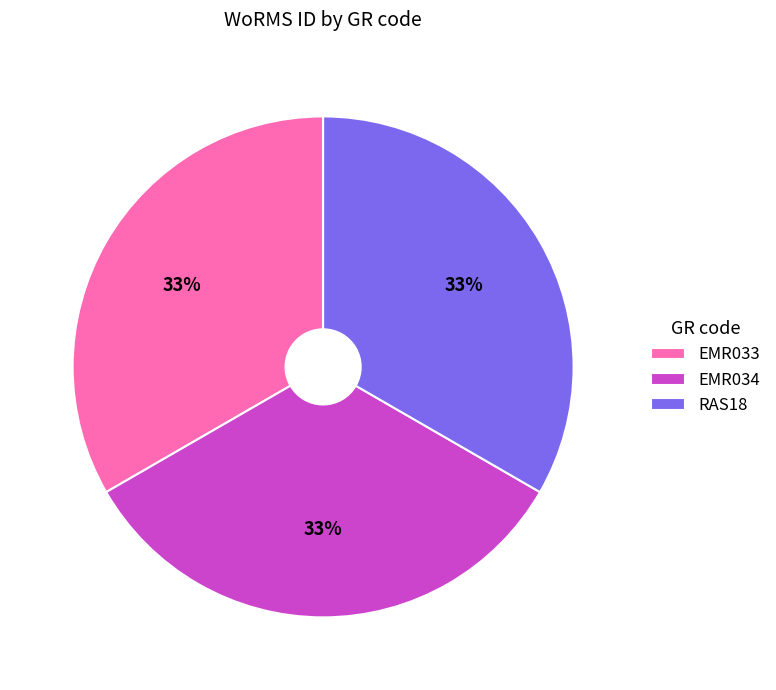

Is EMR033 the majority of the pie?

No